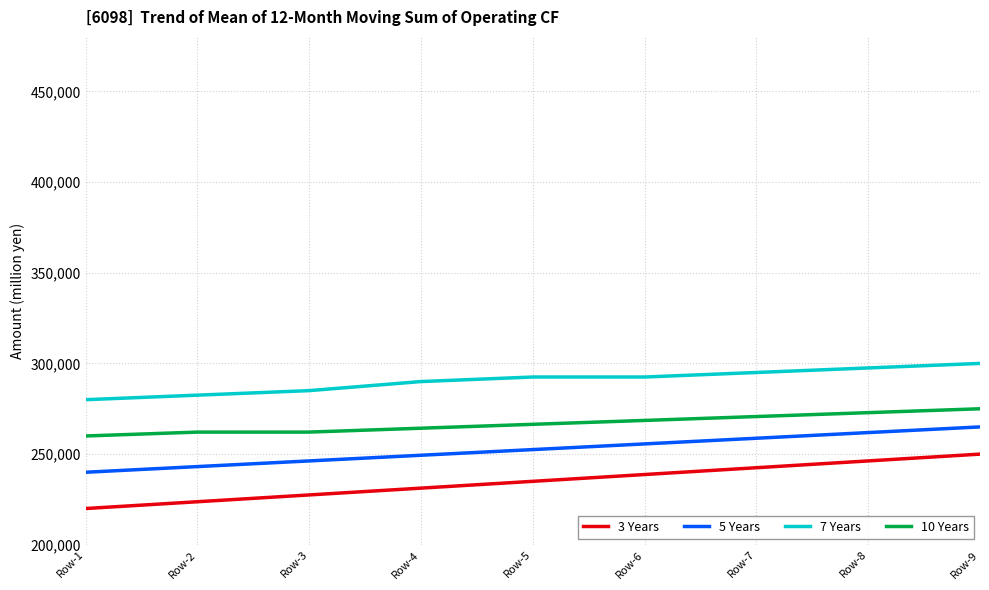

Reading left to right, what are all the values shown in this chart?

3 Years: 220000.0	223750.0	227500.0	231250.0	235000.0	238750.0	242500.0	246250.0	250000.0
5 Years: 240000.0	243125.0	246250.0	249375.0	252500.0	255625.0	258750.0	261875.0	265000.0
7 Years: 280000.0	282500.0	285000.0	290000.0	292500.0	292500.0	295000.0	297500.0	300000.0
10 Years: 260000.0	262142.9	262142.9	264285.7	266428.6	268571.4	270714.3	272857.1	275000.0